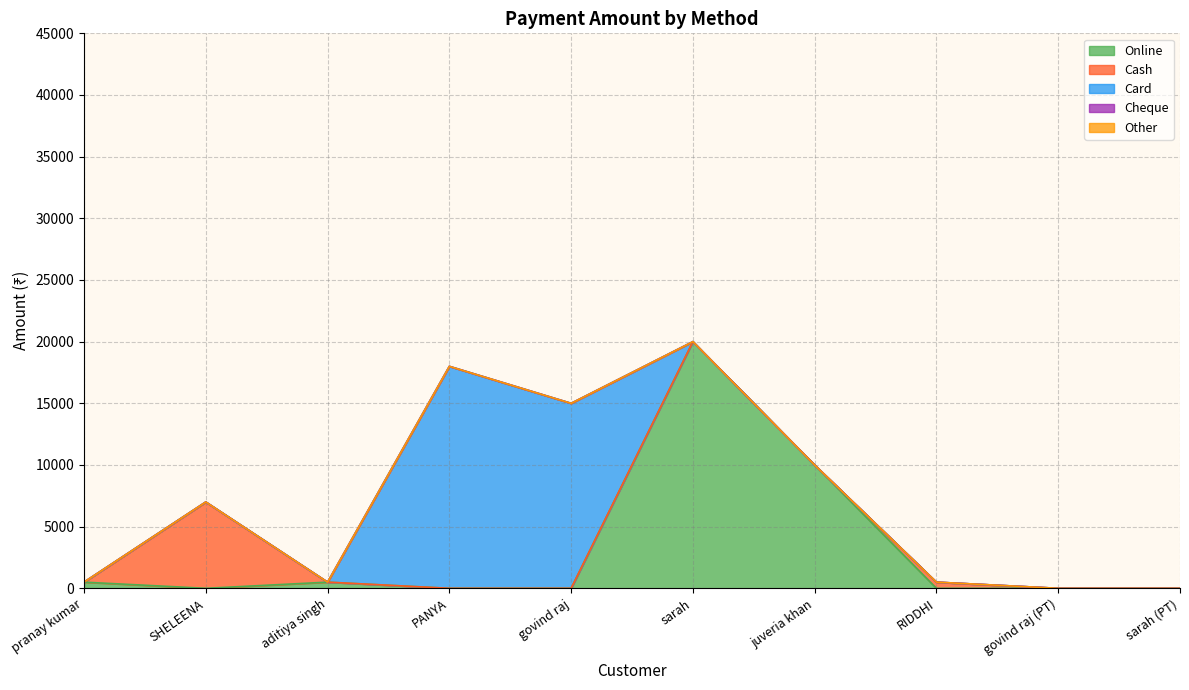

What is the value of the Online point at the 6th from the left?

20000